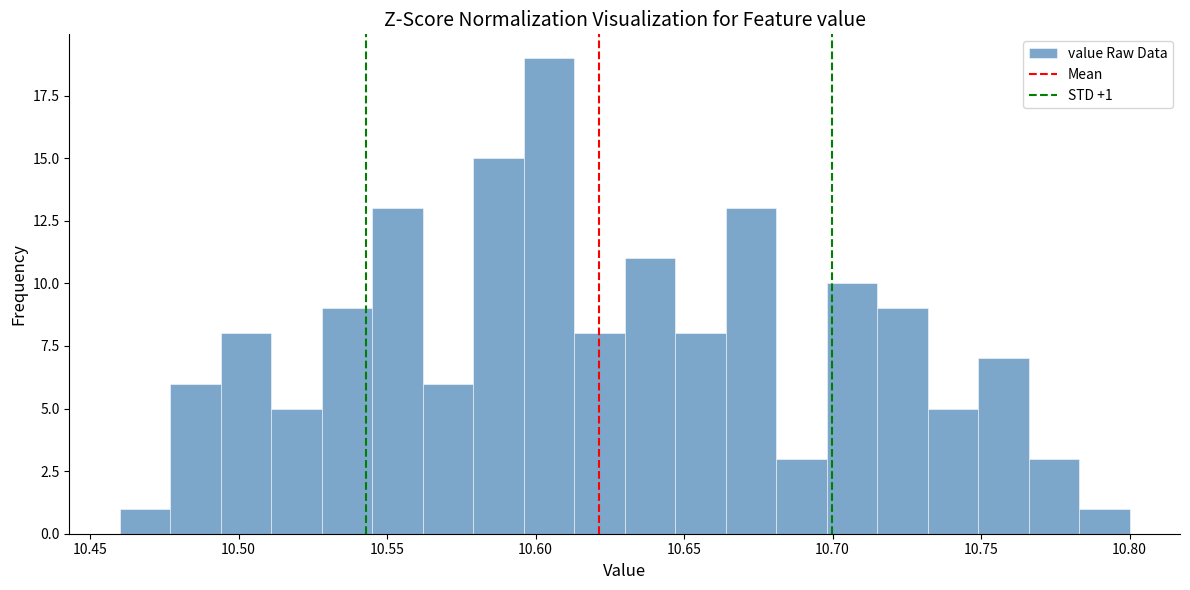

Around what value on the x-axis is the tallest bar? Give the approximate position of its centre, as read against the axis.

10.605